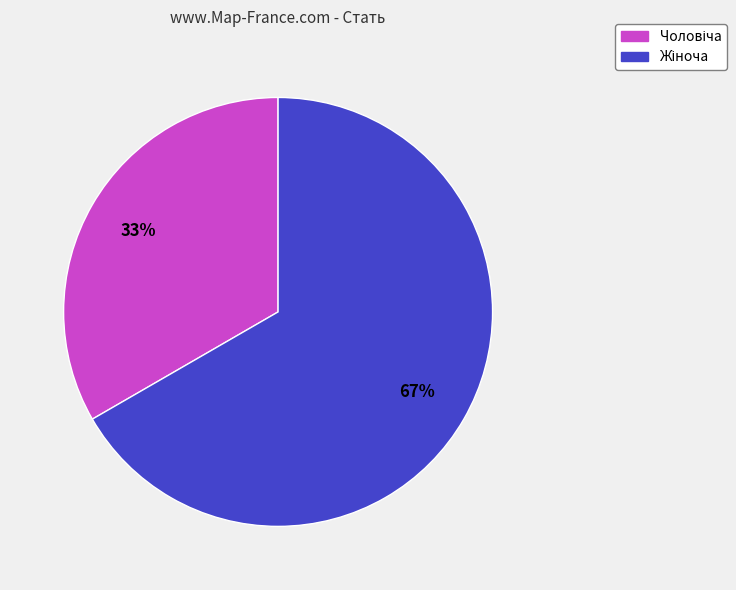

Does any single category account for the majority?

Yes